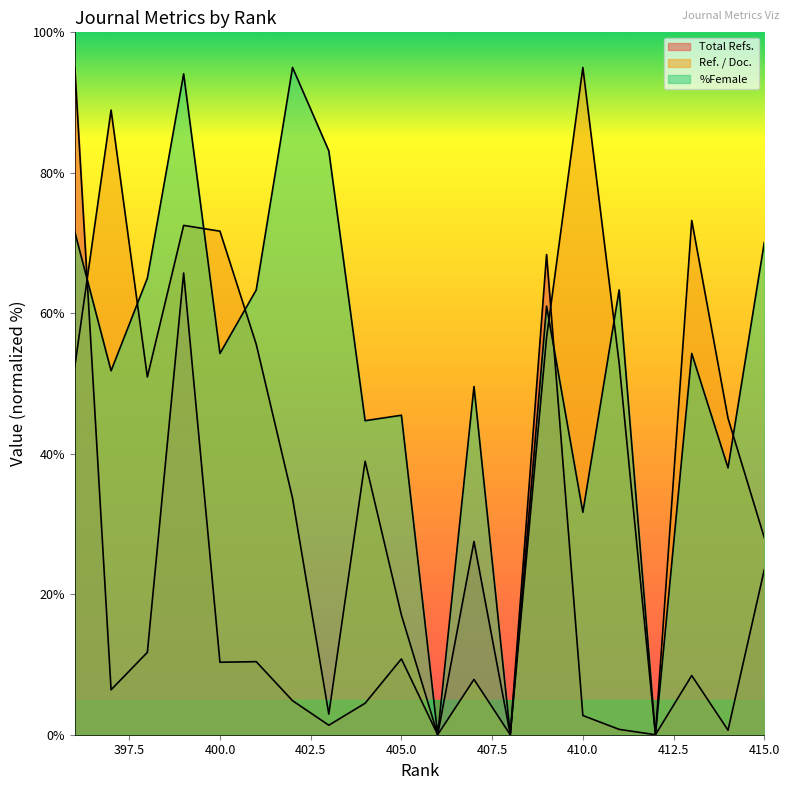

How many intersections are there between Ref. / Doc. and Total Refs.?

2